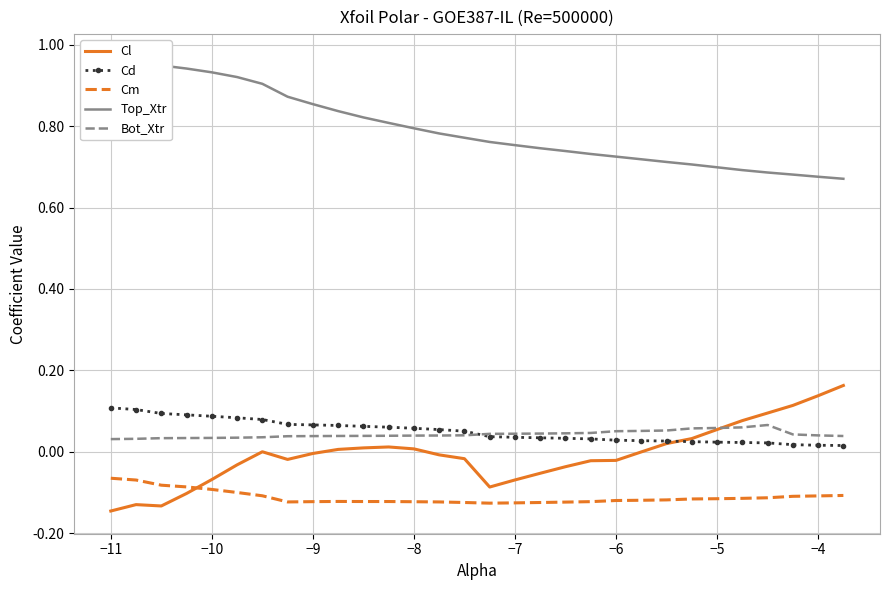

True or false: Top_Xtr and Cd cross at least once.

False